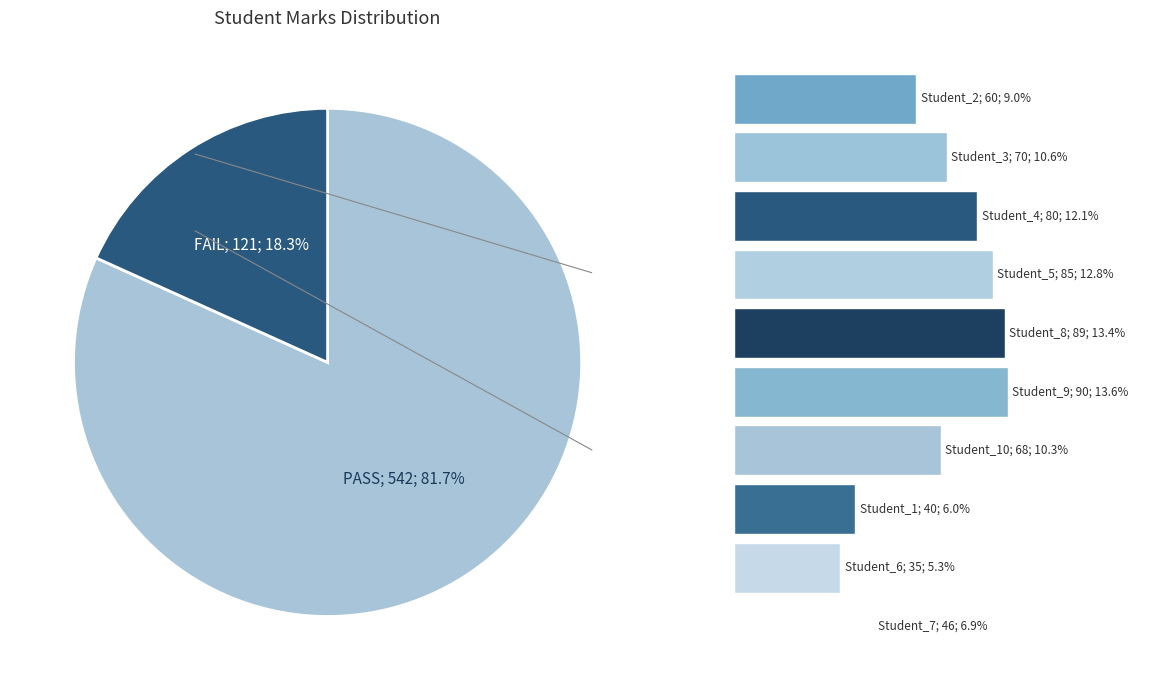

To the nearest percent, what is the combined percentage of Student_2 and Student_7?

16%